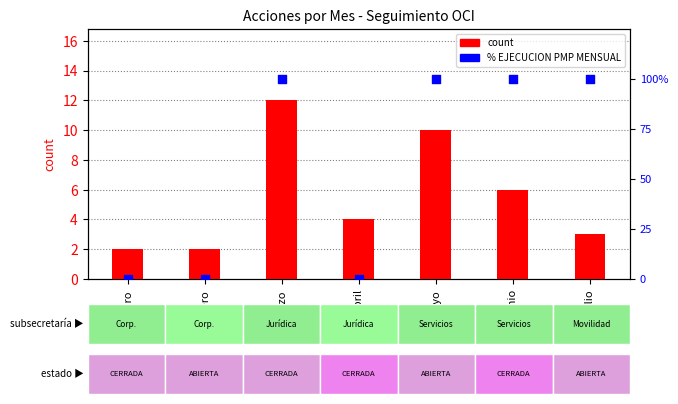

Which series reaches the minimum Y coordinate?

% EJECUCION PMP MENSUAL